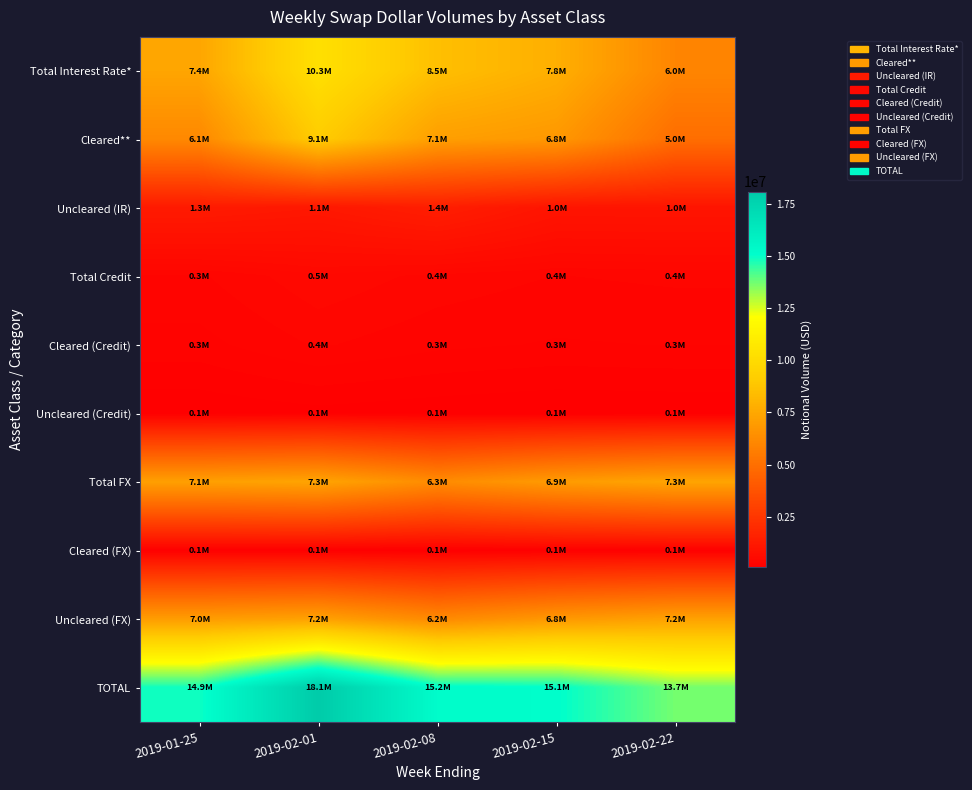

At 2019-02-22, list the series in order from smallest to largest.

Uncleared (Credit), Cleared (FX), Cleared (Credit), Total Credit, Uncleared (IR), Cleared**, Total Interest Rate*, Uncleared (FX), Total FX, TOTAL